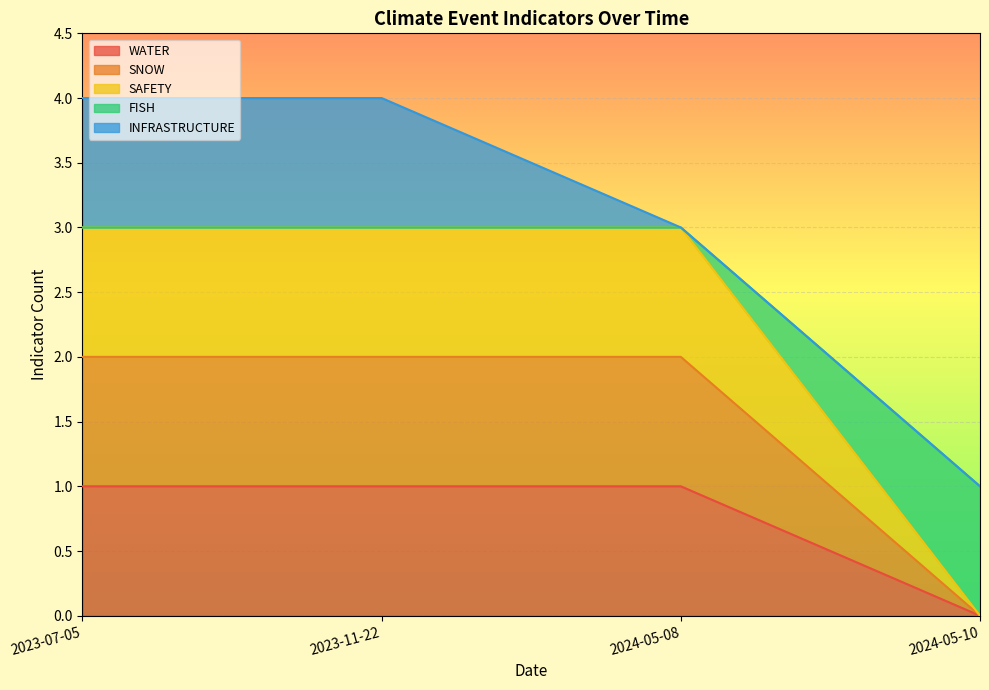

How many values in SNOW are above zero?

3